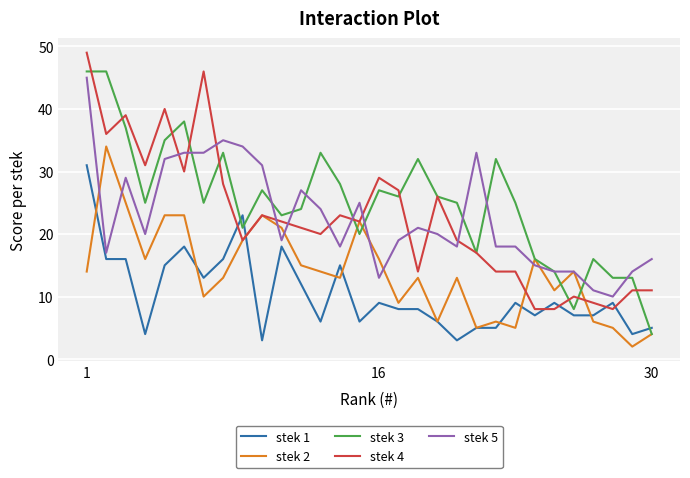

Which series has the largest total across all categories?

stek 3